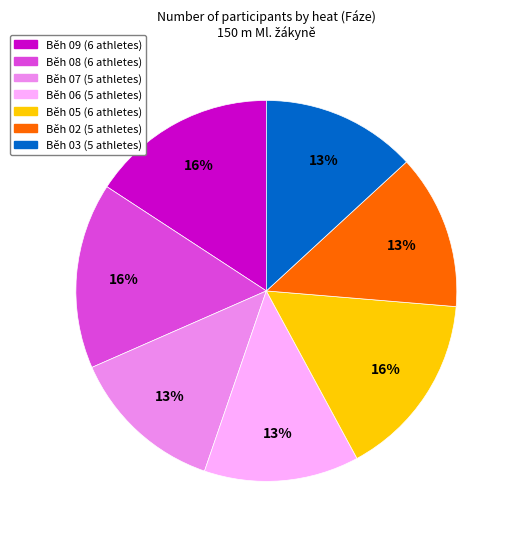

To the nearest percent, what is the combined percentage of Běh 08 and Běh 09?

32%